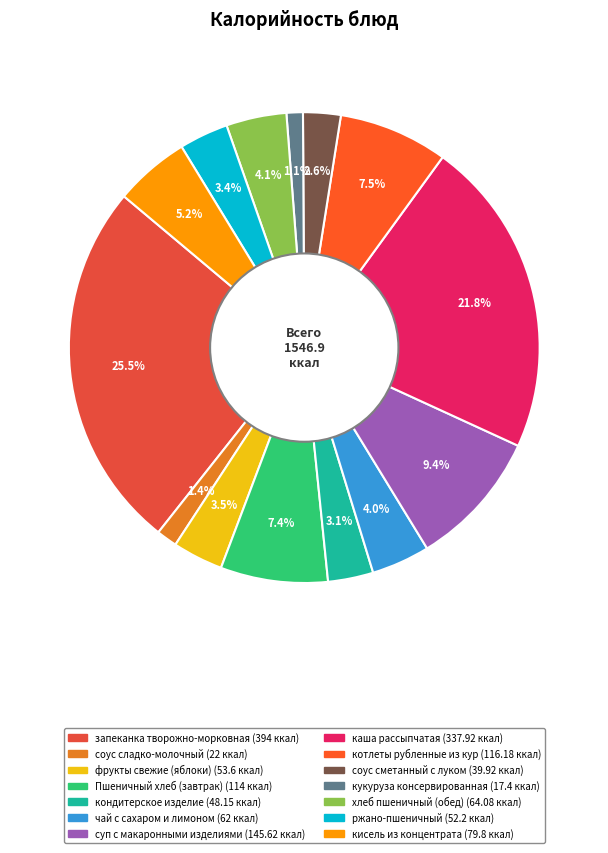

How many slices are in this pie chart?

14